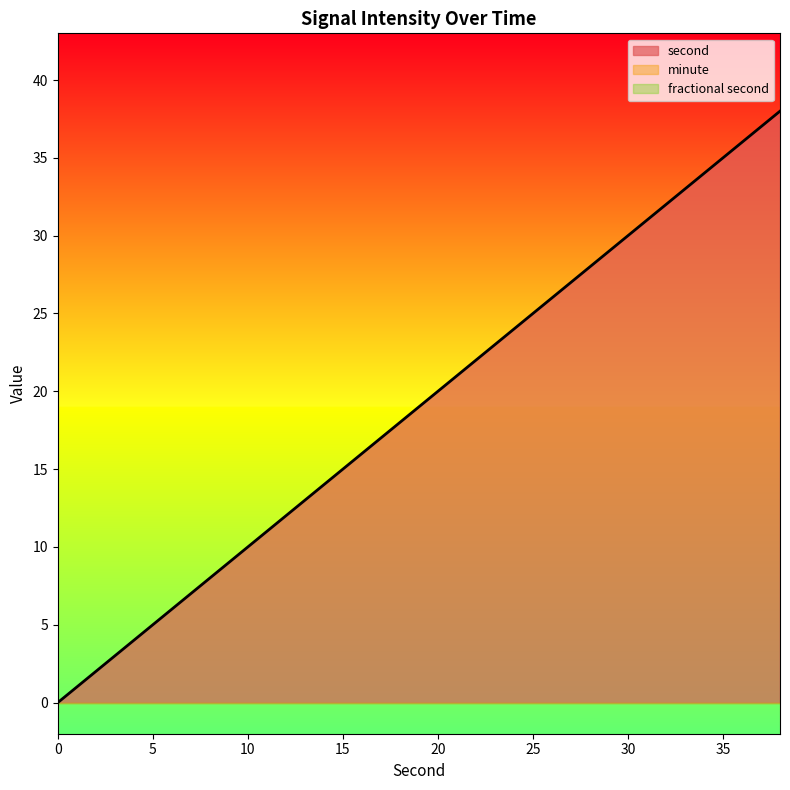

What is the spread (max minus min) of values at 22?

22